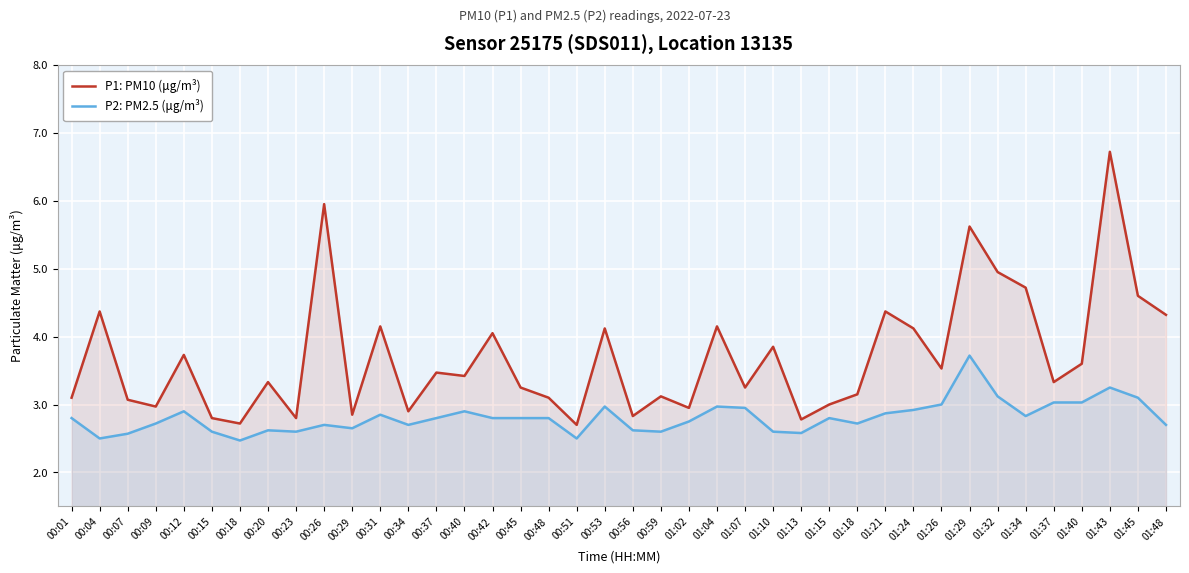

True or false: P1: PM10 (μg/m³) has a value of 0.7 at 00:34.

False